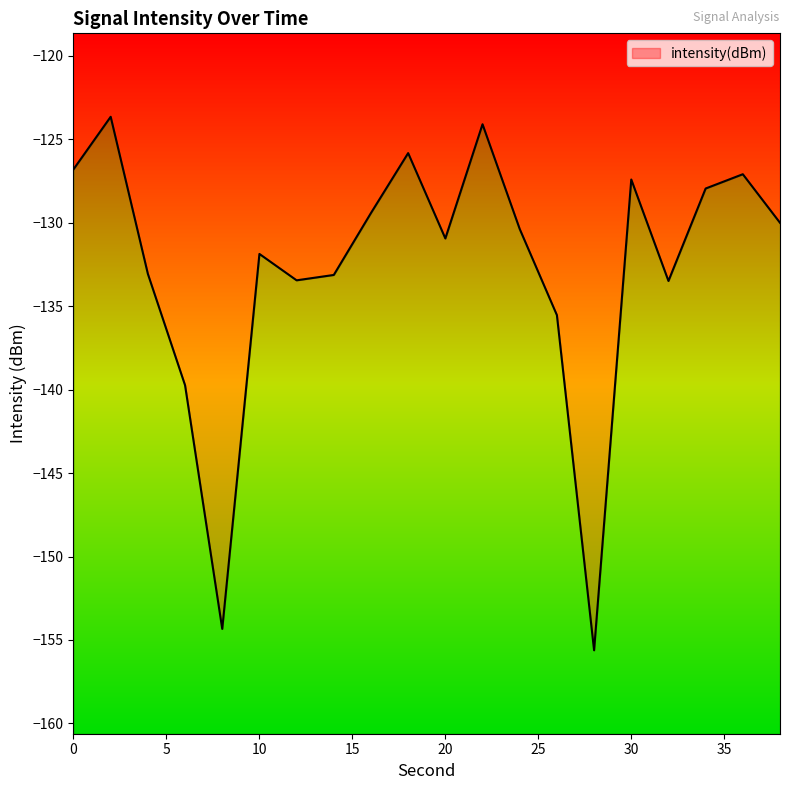

Rank the categories by value from lowest to highest.

28, 8, 6, 26, 32, 12, 14, 4, 10, 20, 24, 38, 16, 34, 30, 36, 0, 18, 22, 2